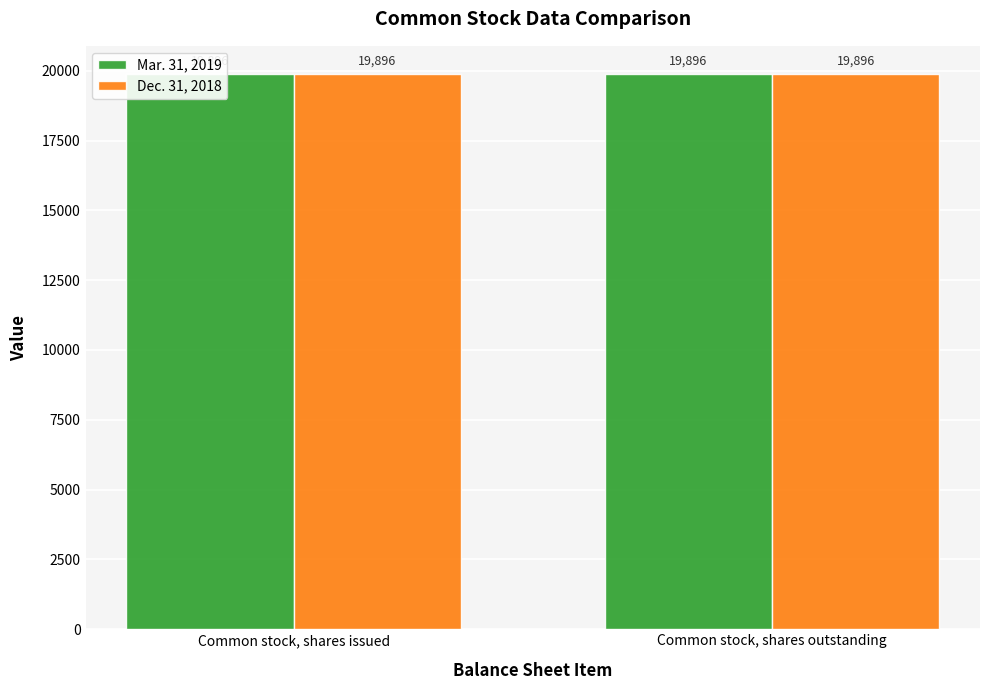

True or false: Dec. 31, 2018 has a value of 19896 at Common stock, shares outstanding.

True